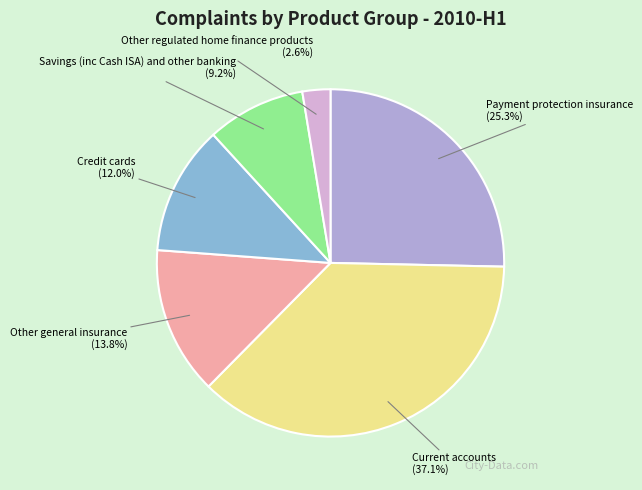

Count the number of slices in the pie.

6